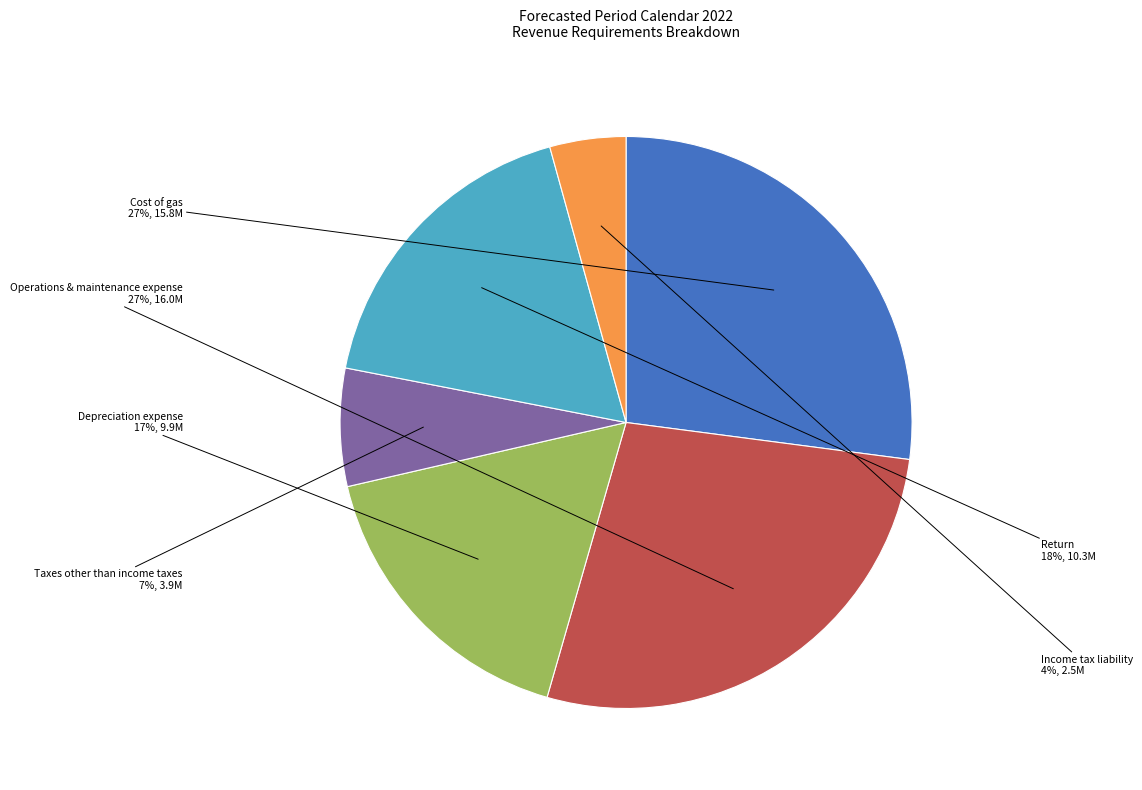

Combined, do Operations & maintenance expense and Income tax liability account for over 50%?

No